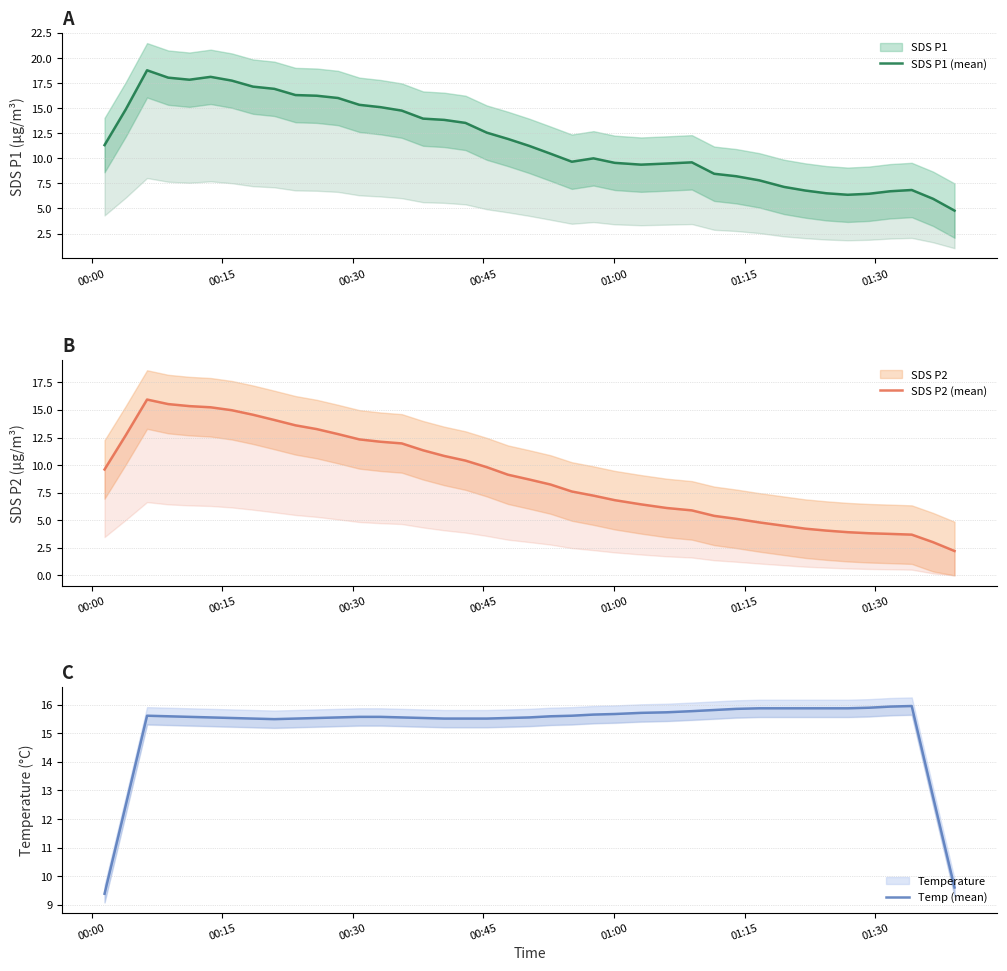

Does the chart display data point markers on the line(s)?

No